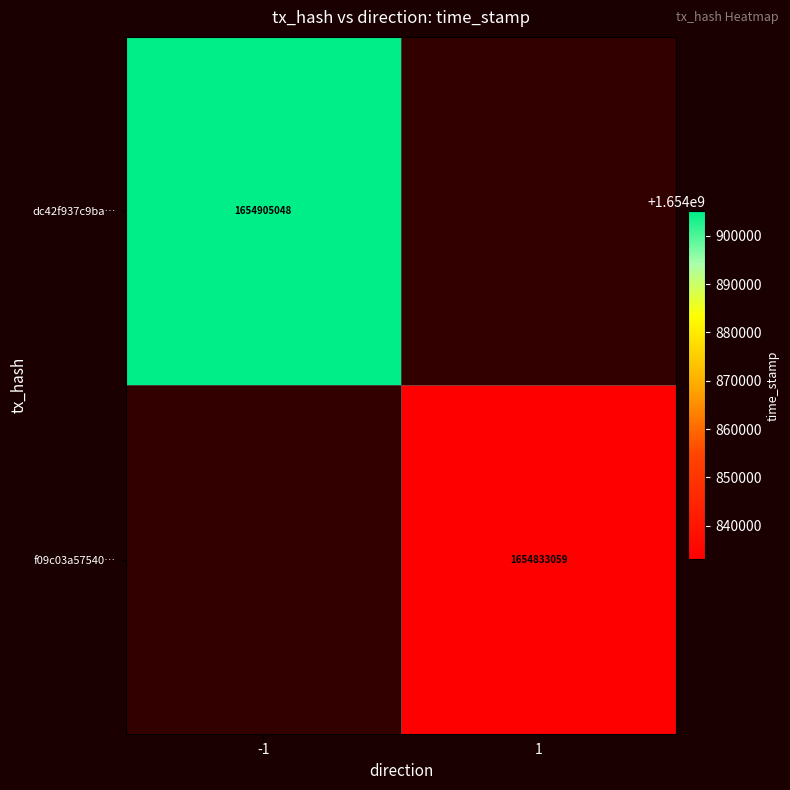

How many distinct data groups are displayed?

2